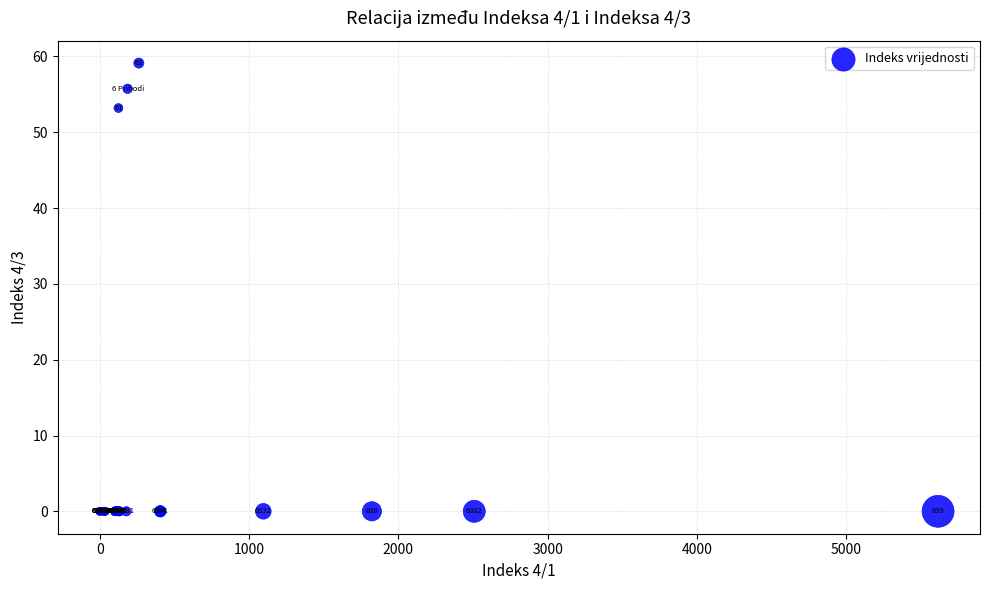

What Y value in the scatter plot is closest to 29?

53.2